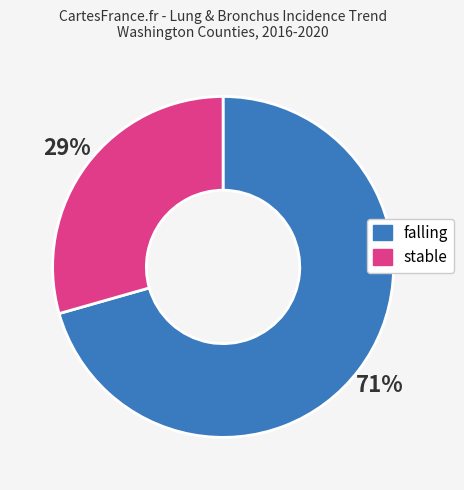

To the nearest percent, what is the combined percentage of stable and falling?

100%